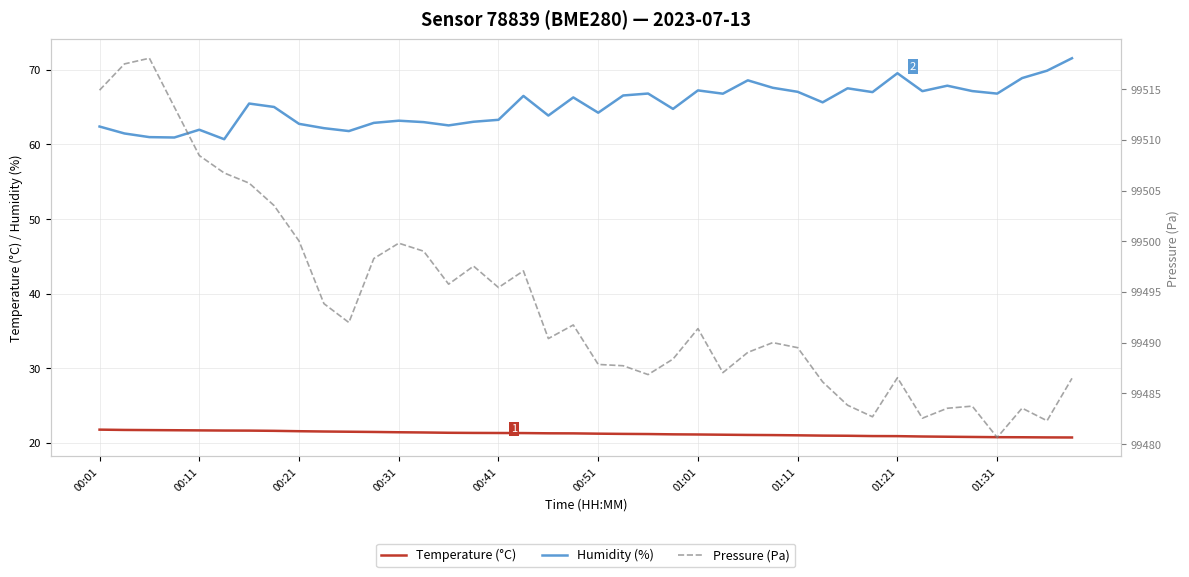

True or false: Humidity (%) and Temperature (°C) intersect in this chart.

False